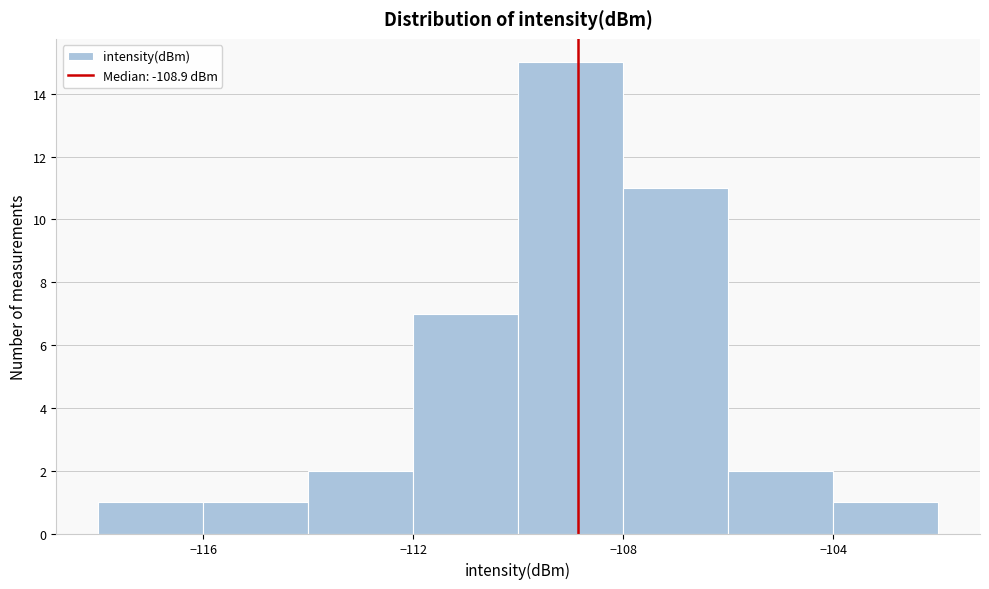

What is the height of the bar covering -110 to -108 on the x-axis? The values are not printed on the chart, so give them approximately, as read against the axis.

15